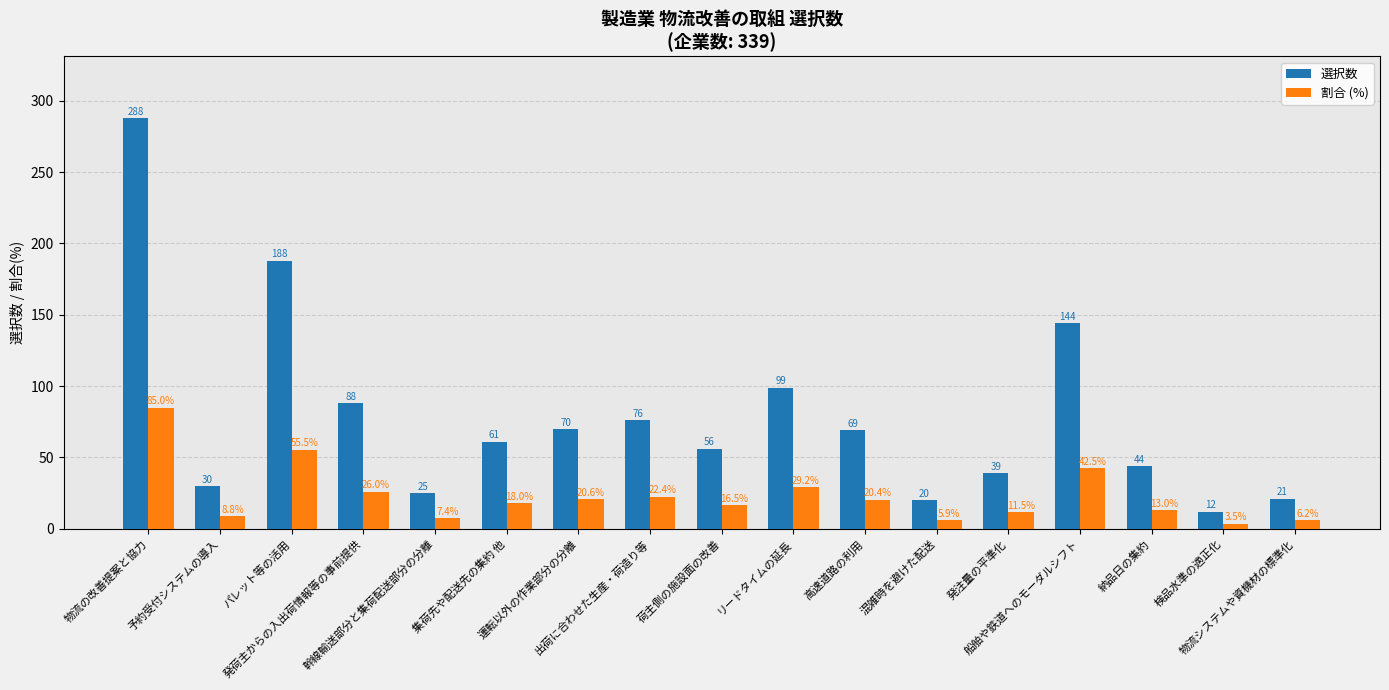

List the labels in order of 選択数 value, smallest first.

検品水準の適正化, 混雑時を避けた配送, 物流システムや資機材の標準化, 幹線輸送部分と集荷配送部分の分離, 予約受付システムの導入, 発注量の平準化, 納品日の集約, 荷主側の施設面の改善, 集荷先や配送先の集約 他, 高速道路の利用, 運転以外の作業部分の分離, 出荷に合わせた生産・荷造り等, 発荷主からの入出荷情報等の事前提供, リードタイムの延長, 船舶や鉄道へのモーダルシフト, パレット等の活用, 物流の改善提案と協力